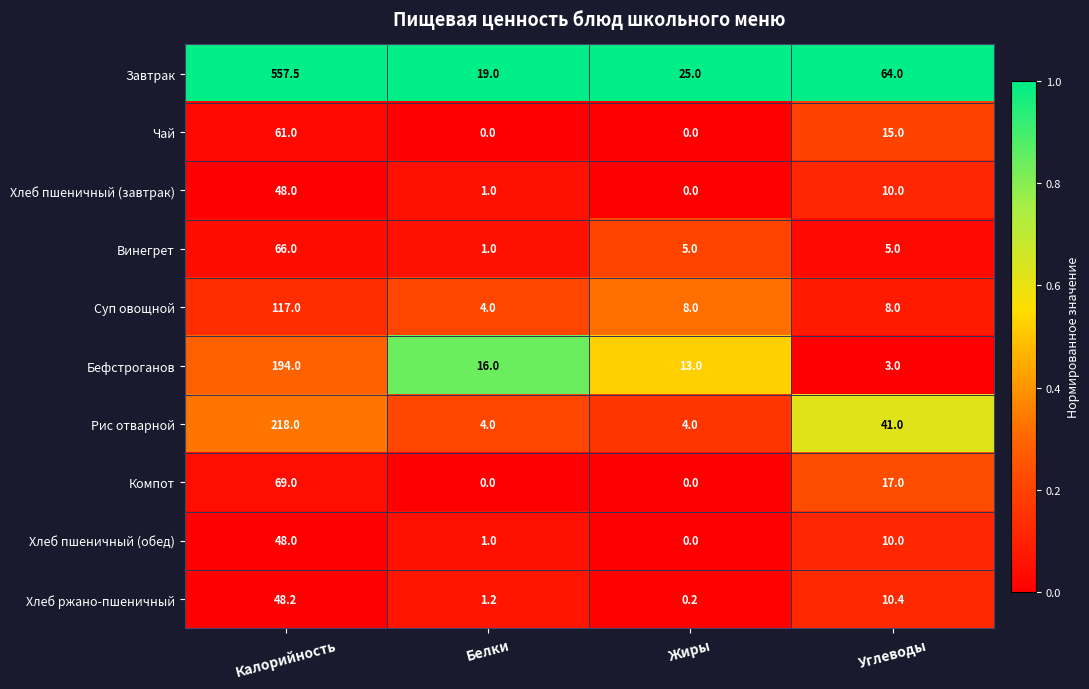

At how many categories does at least one series exceed 0?

4